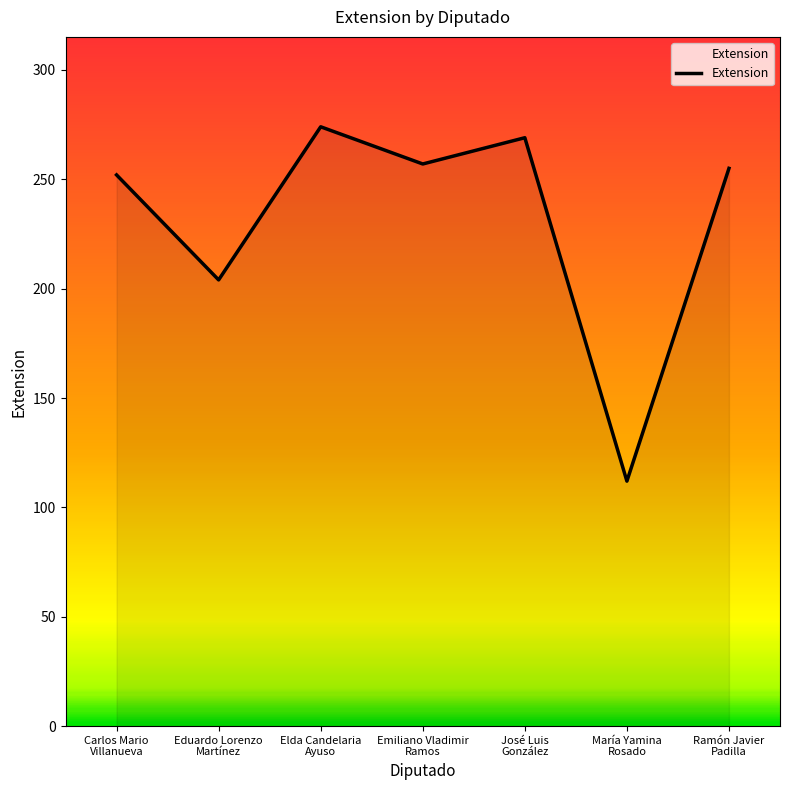

How many distinct data groups are displayed?

1